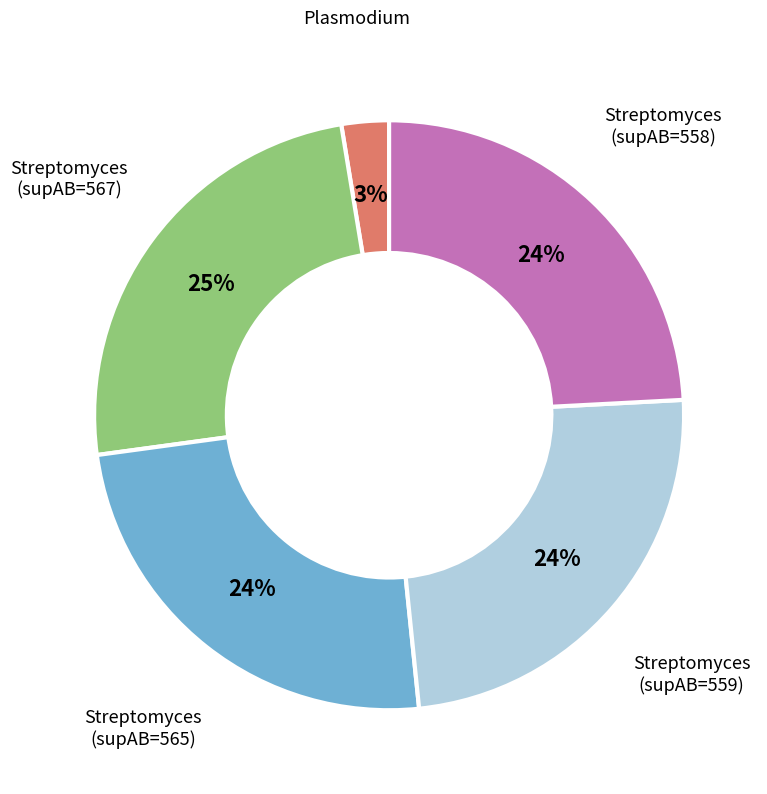

To the nearest percent, what is the difference between the largest and smallest slice percentages?

22%